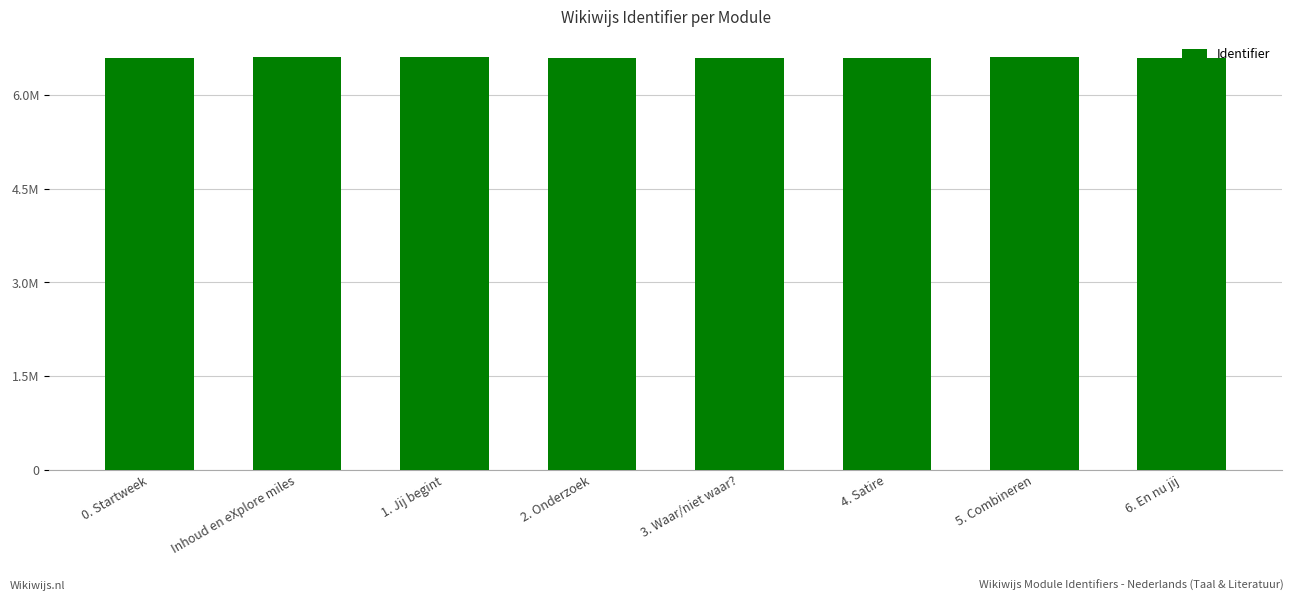

What position from the left is 1. Jij begint?

3